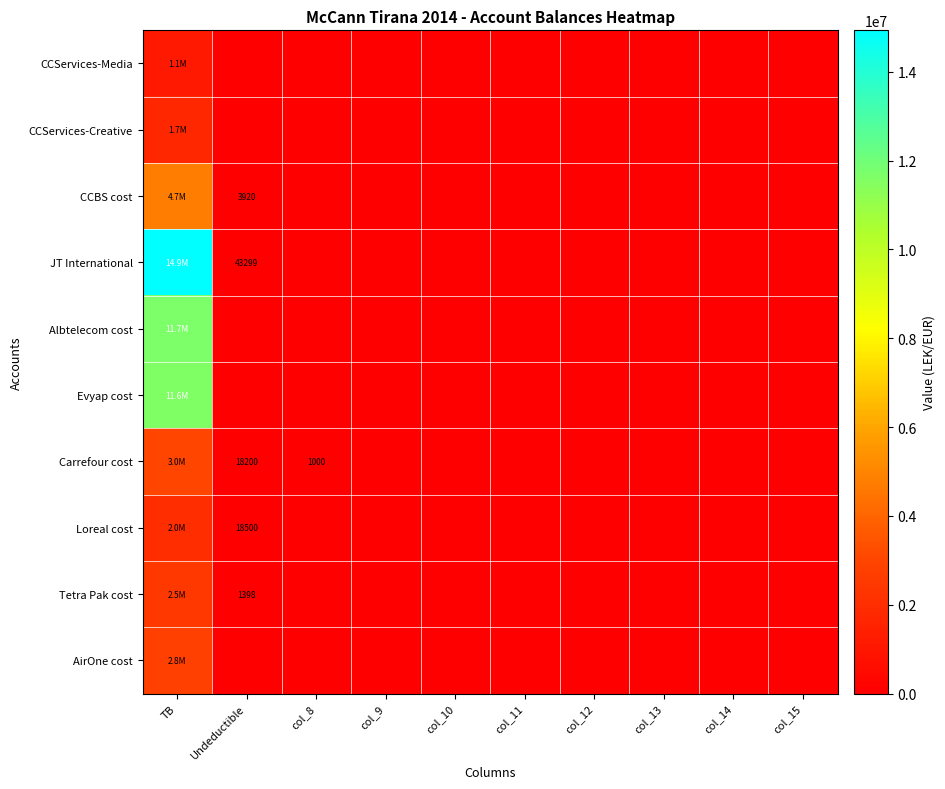

What is the greatest value displayed?

14931158.8